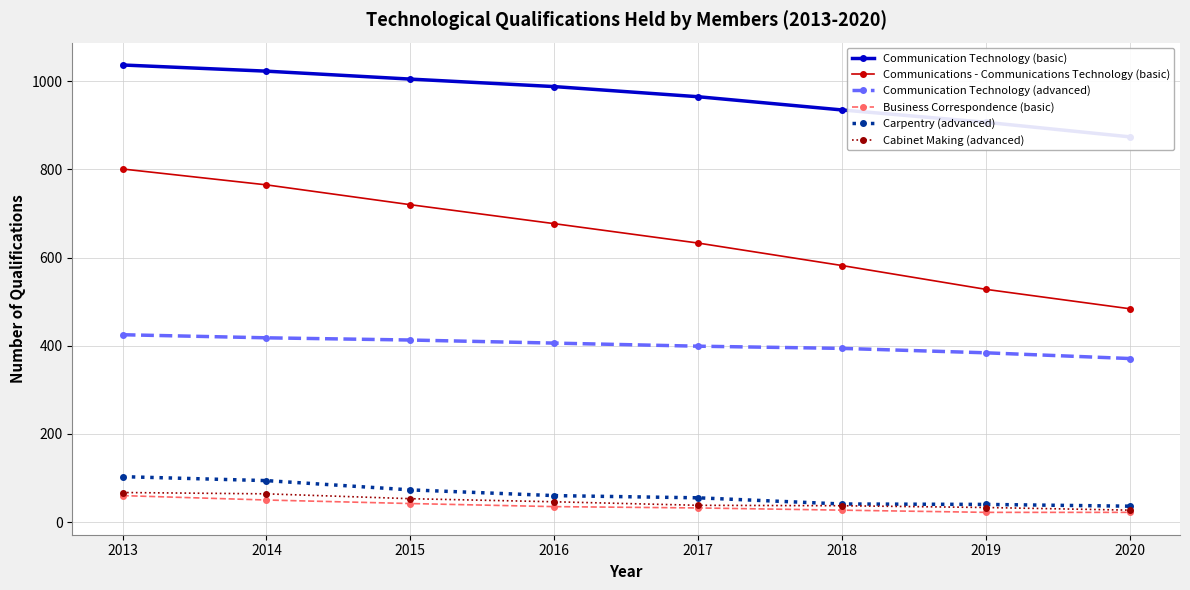

Which series has the largest range (max minus min)?

Communications - Communications Technology (basic)